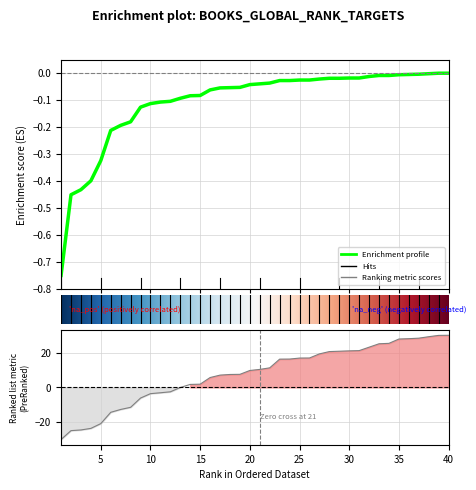

The value of Global Rank at 14 is 2.9. True or false?

False